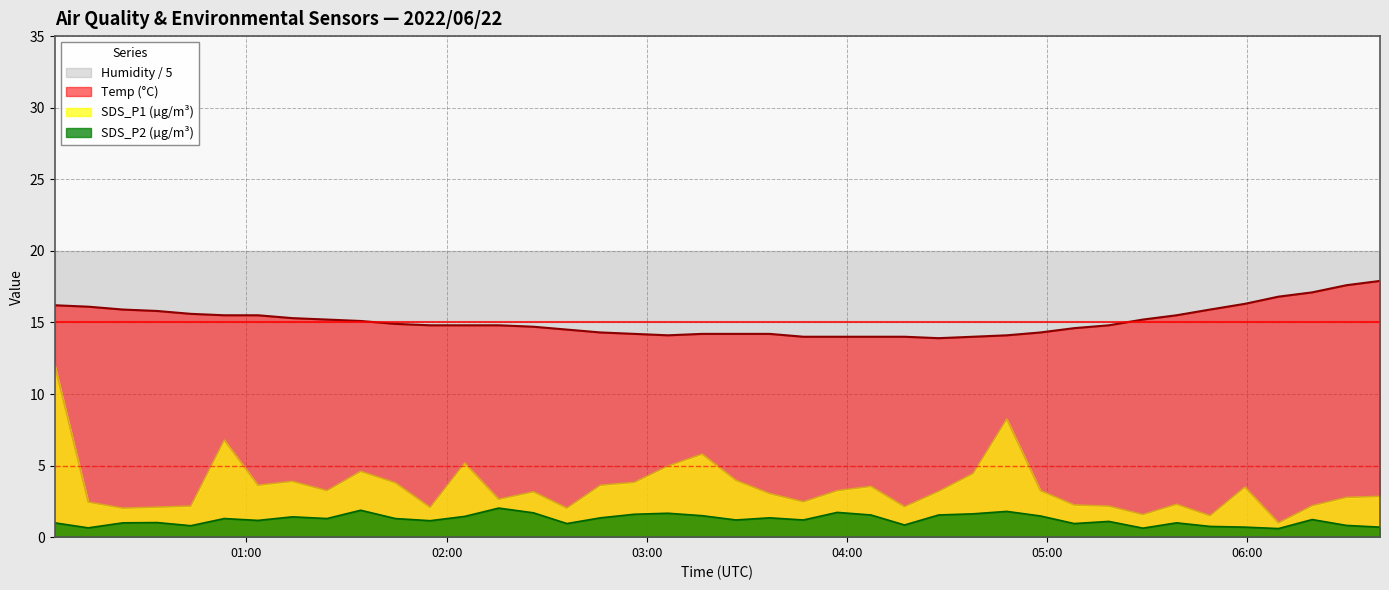

Between 2022/06/22 04:27:32 and 2022/06/22 02:05:25, which is larger?

2022/06/22 02:05:25